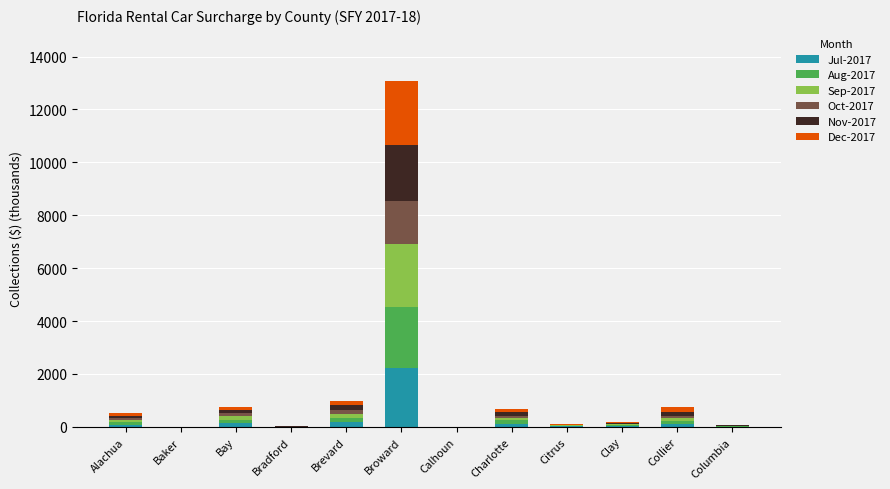

How many data points in Jul-2017 are above 82?

6